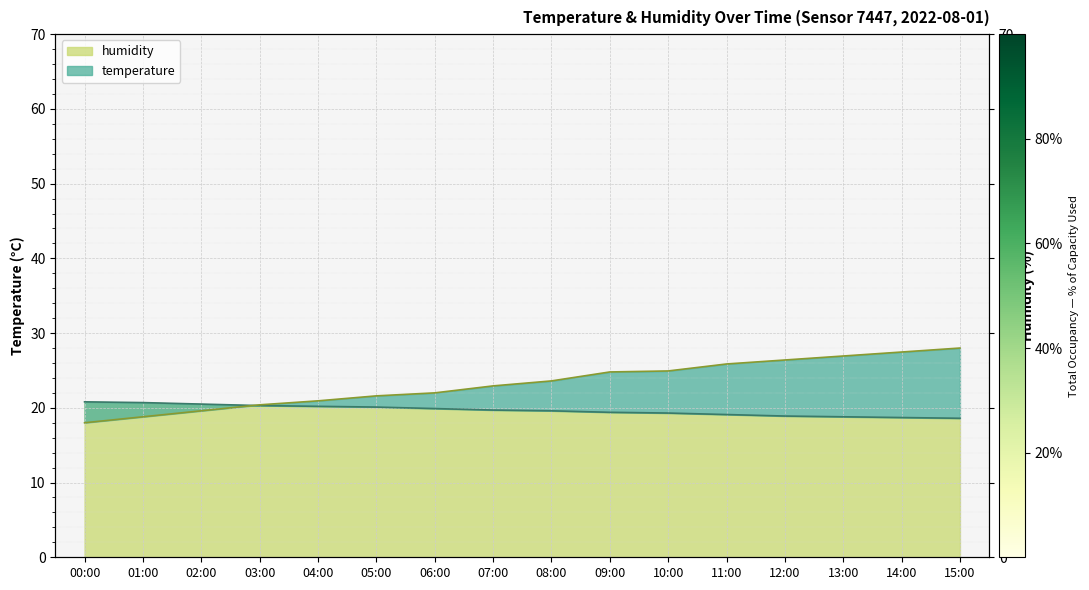

How many lines are shown in the chart?

2